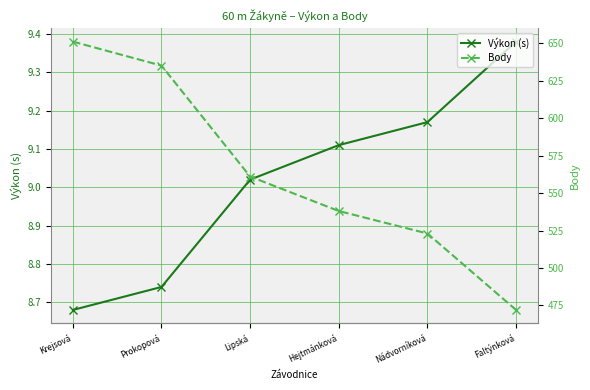

What is the difference between the second highest and minimum values in the Body series?

163.0